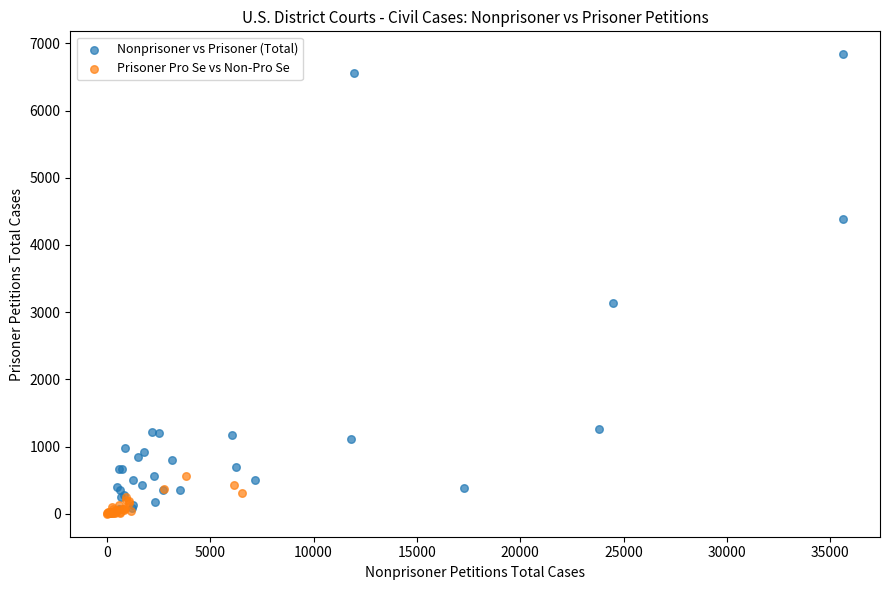

What are all the series names shown in the legend?

Nonprisoner vs Prisoner (Total), Prisoner Pro Se vs Non-Pro Se